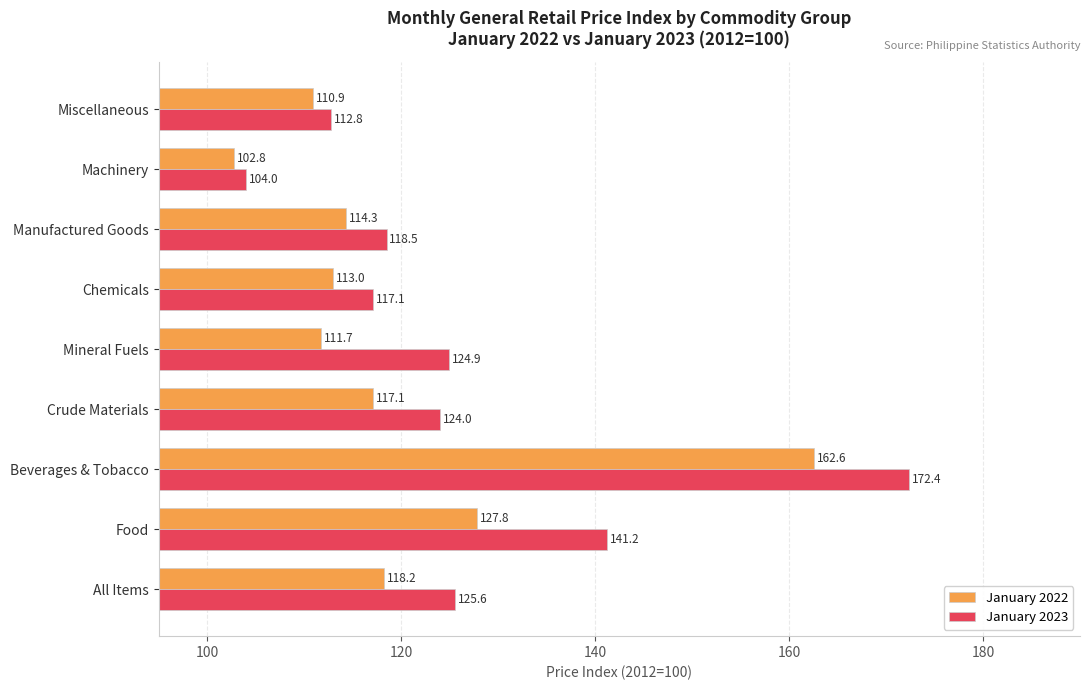

Rank the series by their maximum value, from lowest to highest.

January 2022, January 2023